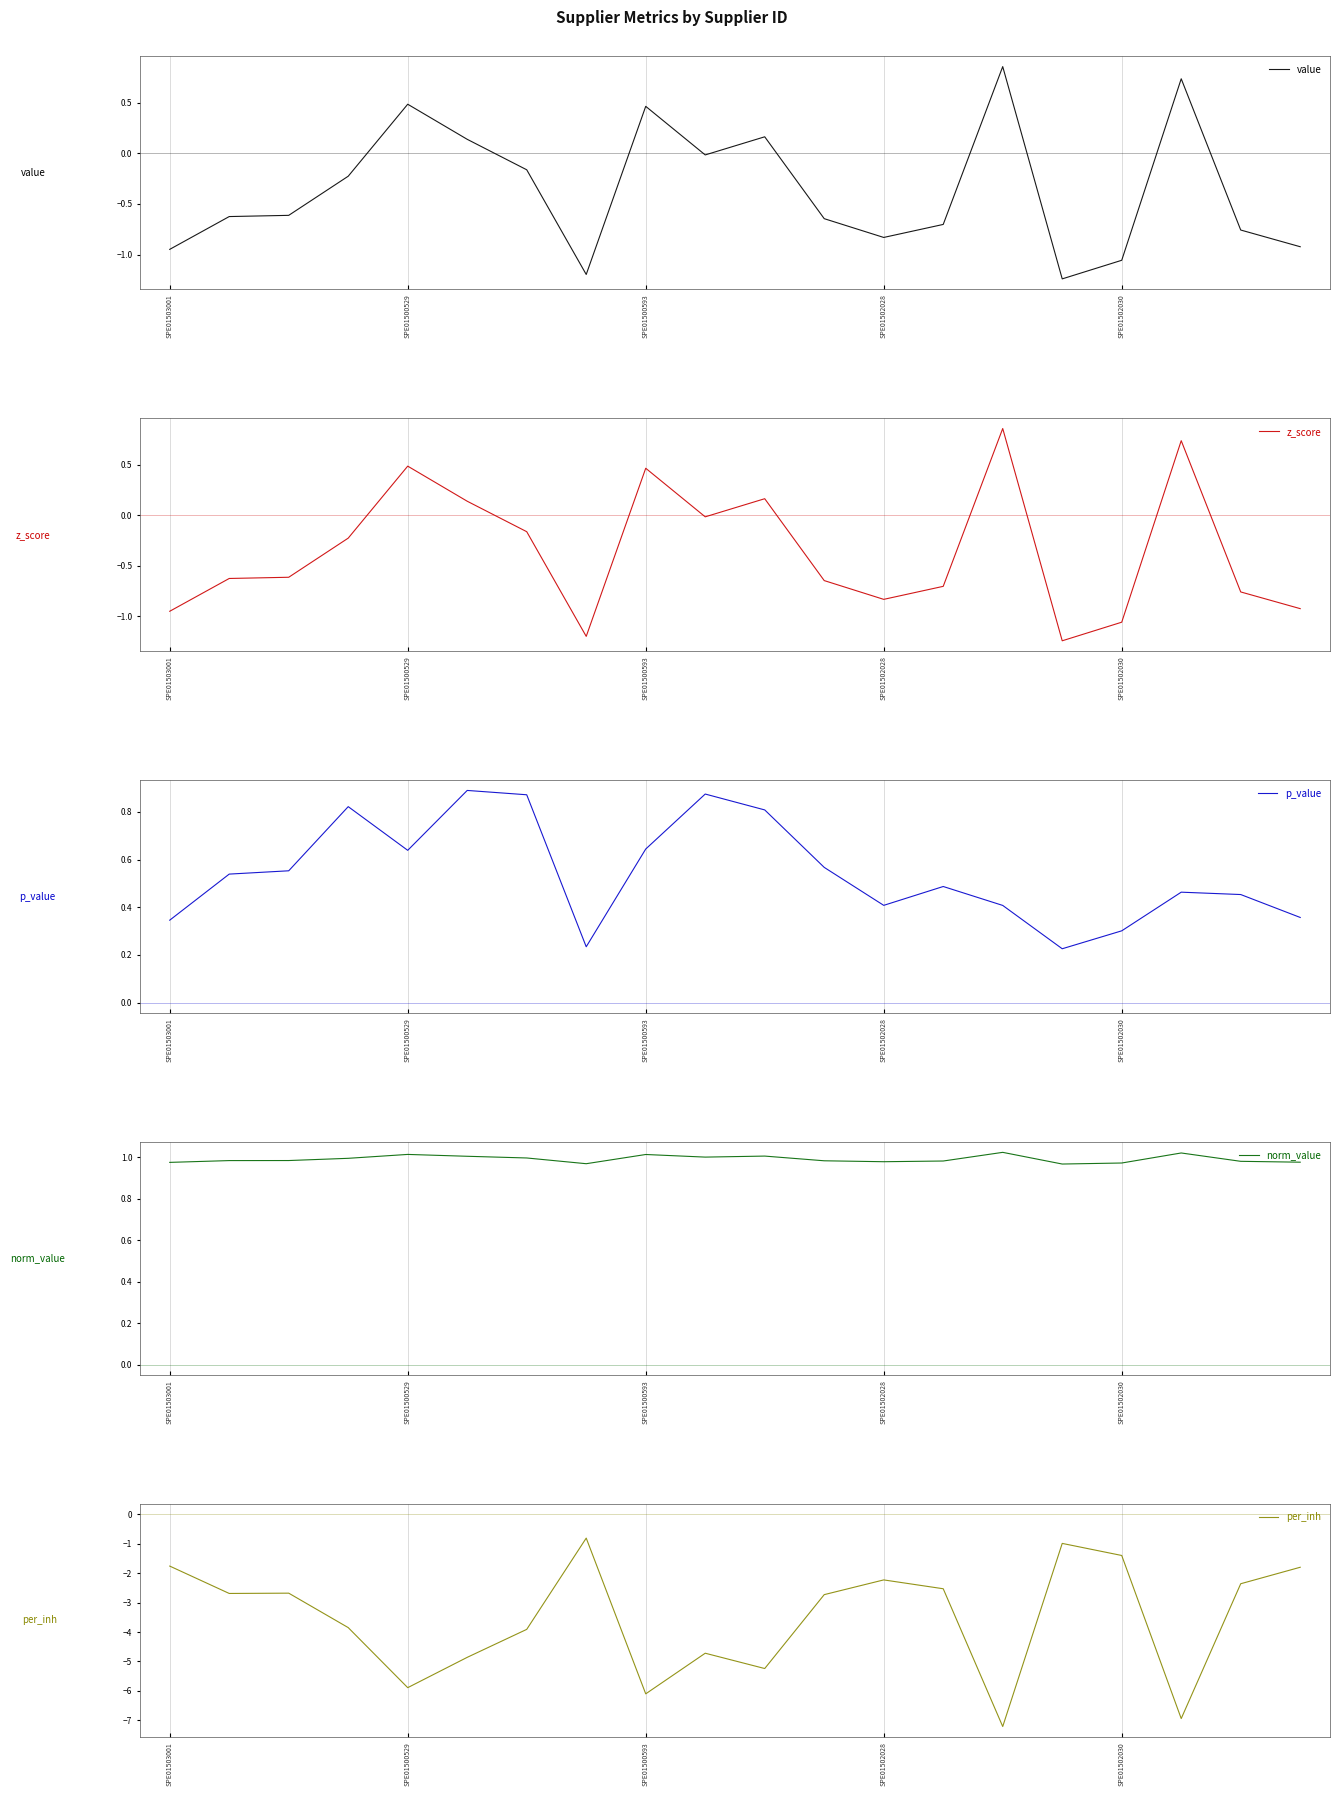

What value does the z_score series have at 7?

-1.2